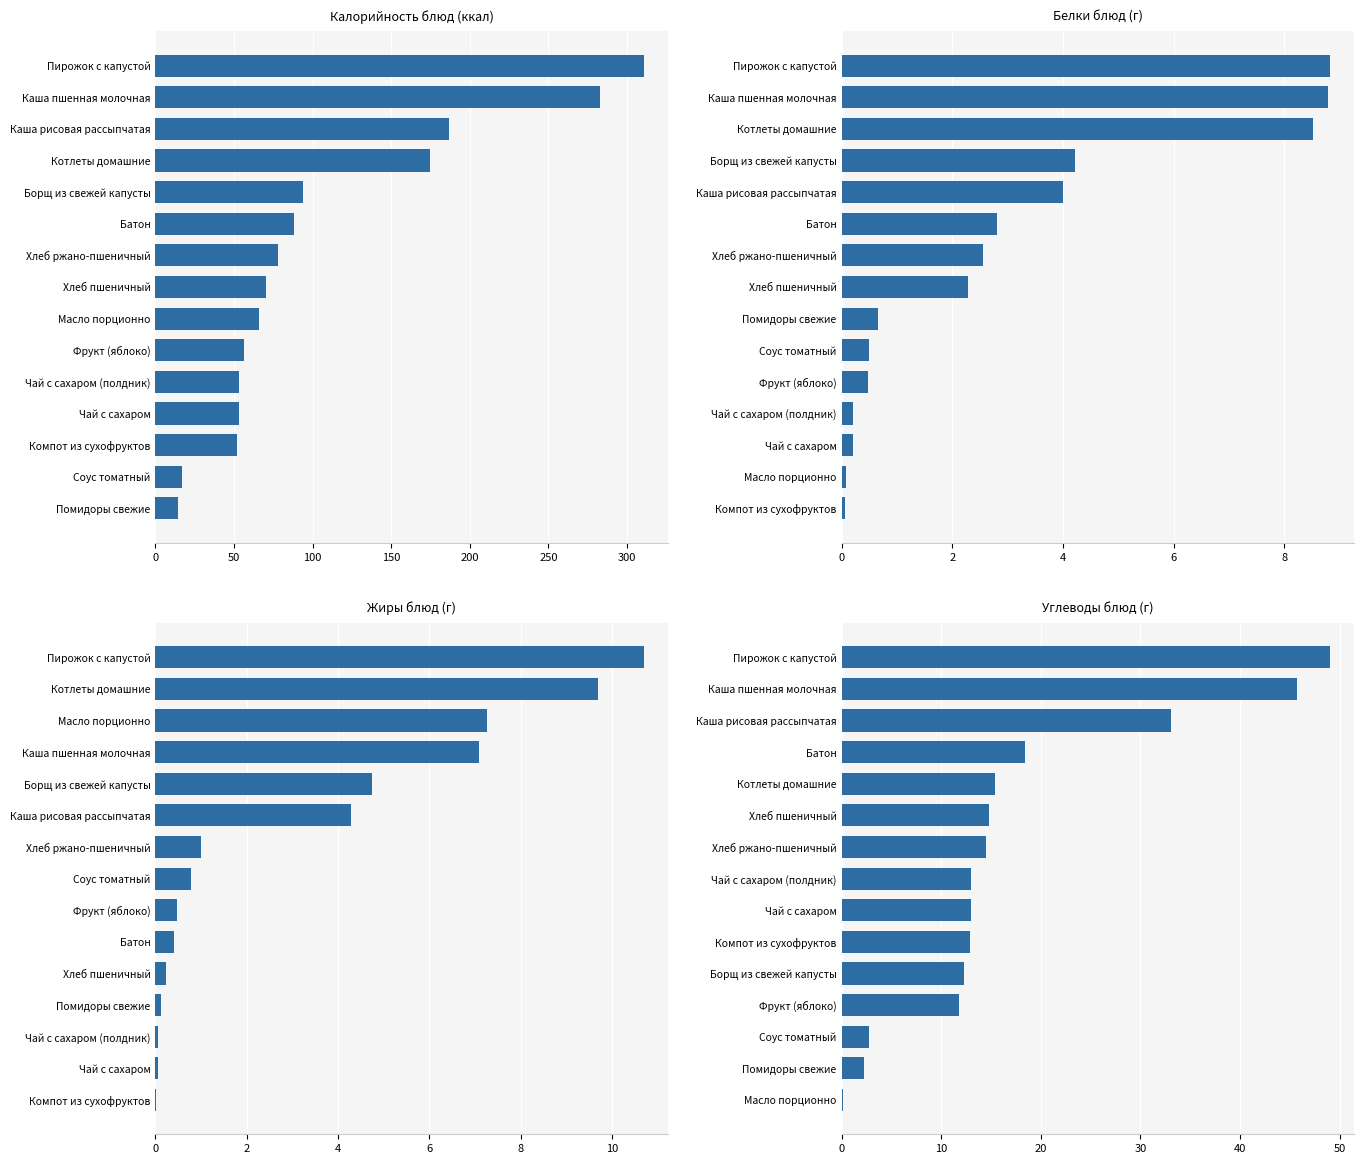

What is the maximum value shown in the chart?

310.8